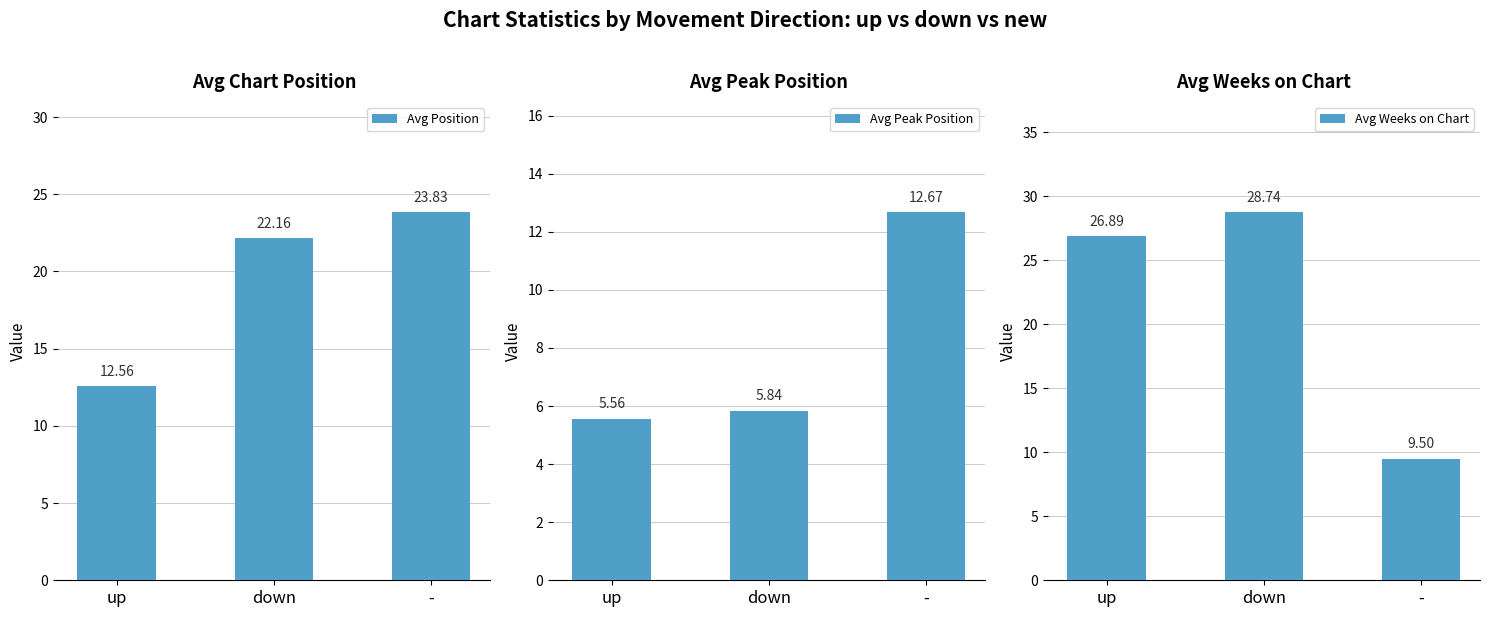

What is the minimum value shown in the chart?

5.6